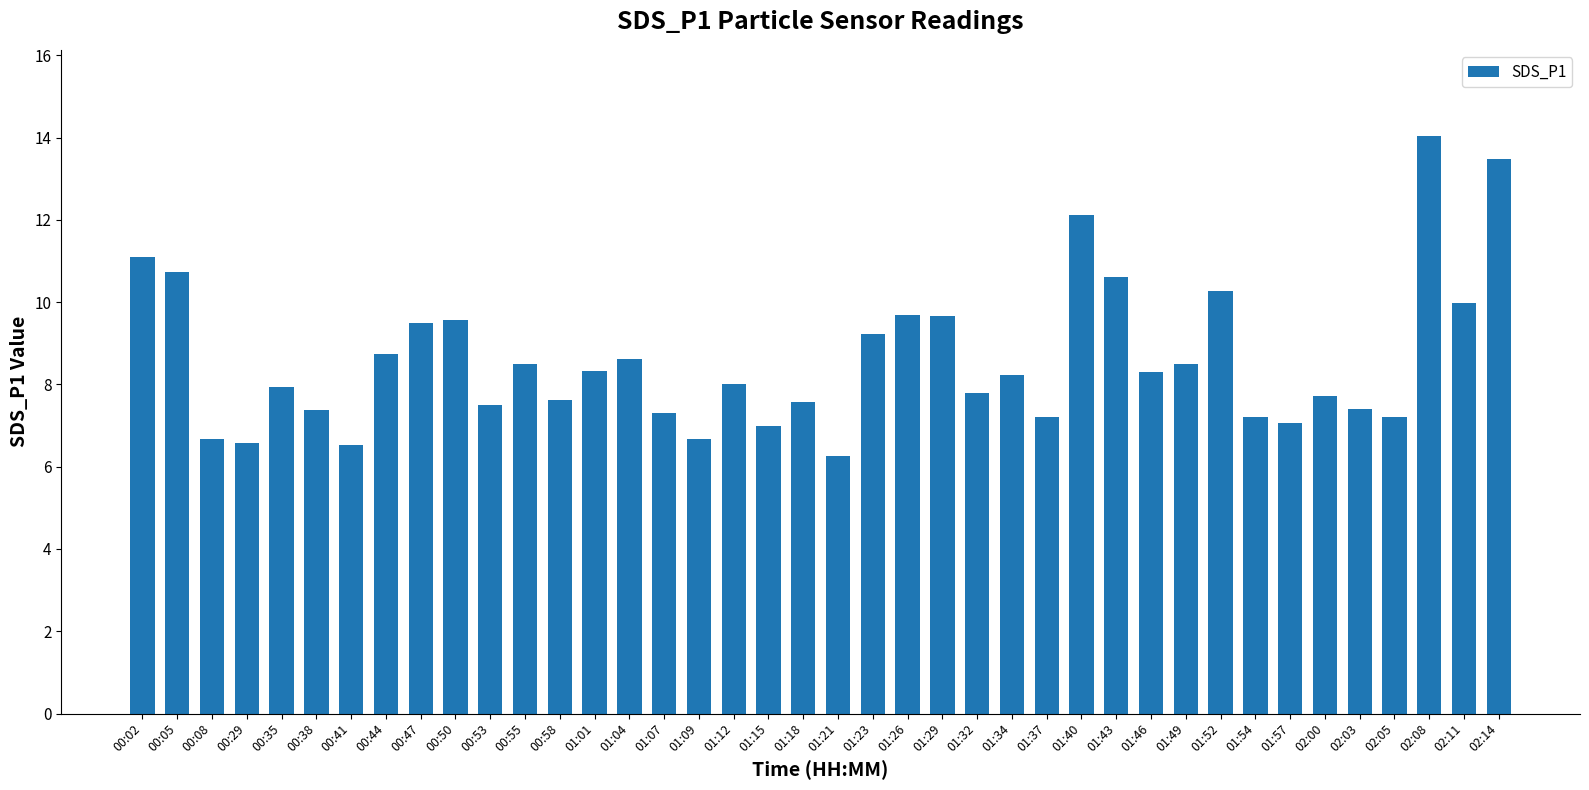

The value at 01:49 is 14.7. True or false?

False